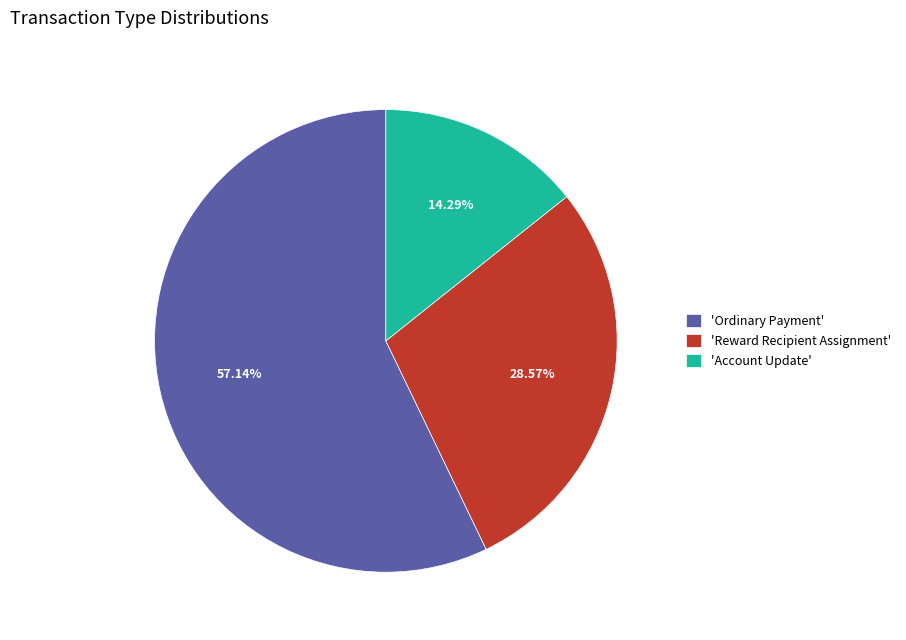

Is the sum of 'Ordinary Payment' and 'Reward Recipient Assignment' greater than half?

Yes